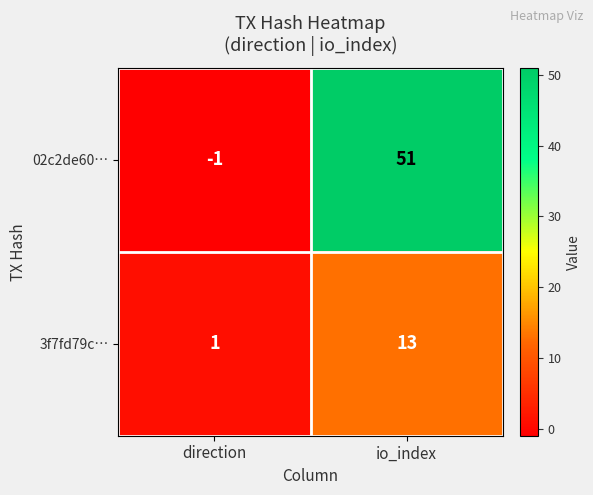

Reading right to left, what are all the values shown in this chart?

02c2de60…: io_index=51	direction=-1
3f7fd79c…: io_index=13	direction=1